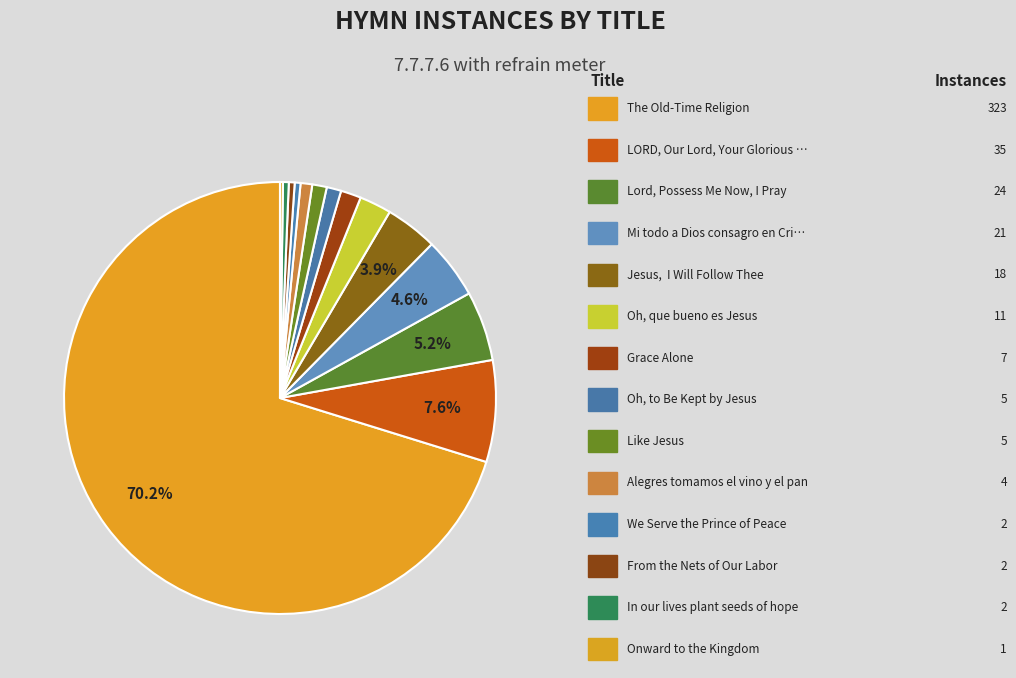

To the nearest percent, what is the difference between the largest and smallest slice percentages?

70%